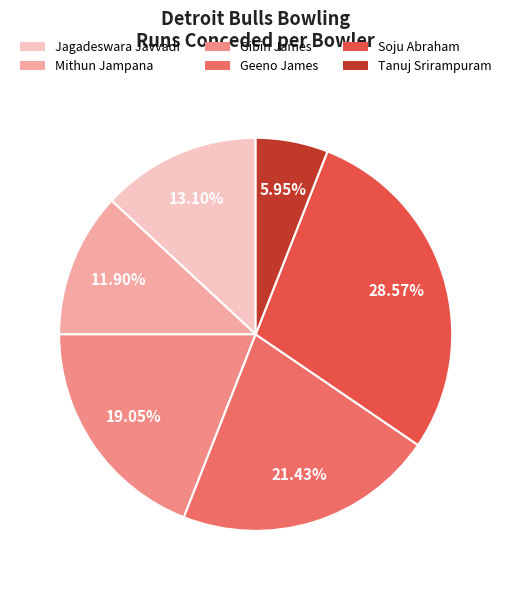

What percentage is the Tanuj Srirampuram slice, to the nearest percent?

6%